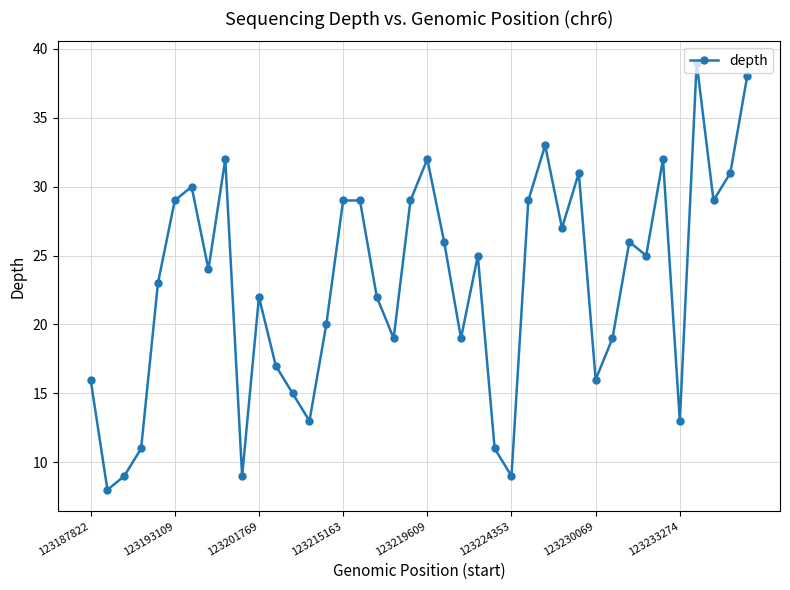

What is the minimum value shown in the chart?

8